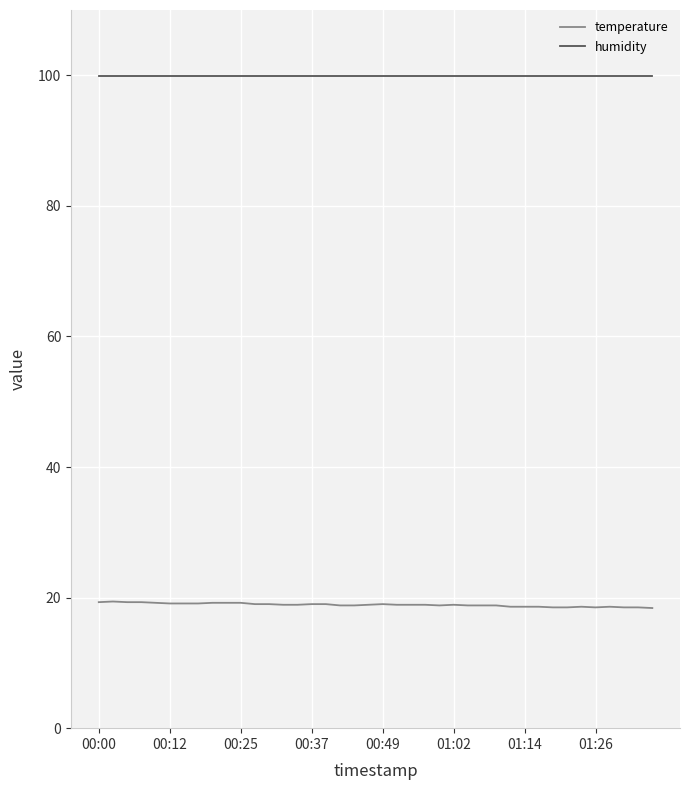

What is the minimum value shown in the chart?

18.4